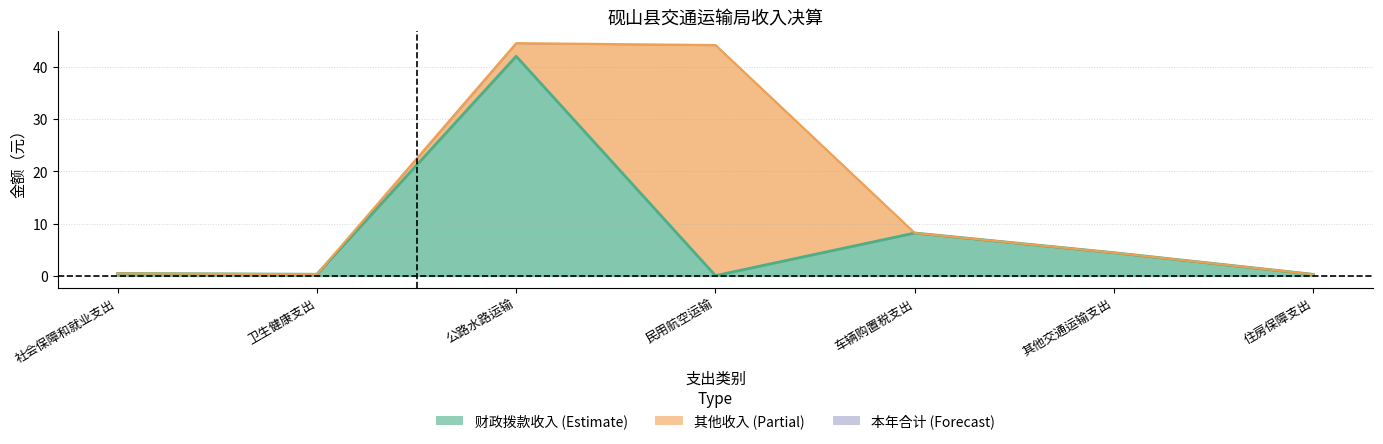

Is the value of 财政拨款收入 at 住房保障支出 greater than the value of 本年收入合计 at 车辆购置税支出?

No